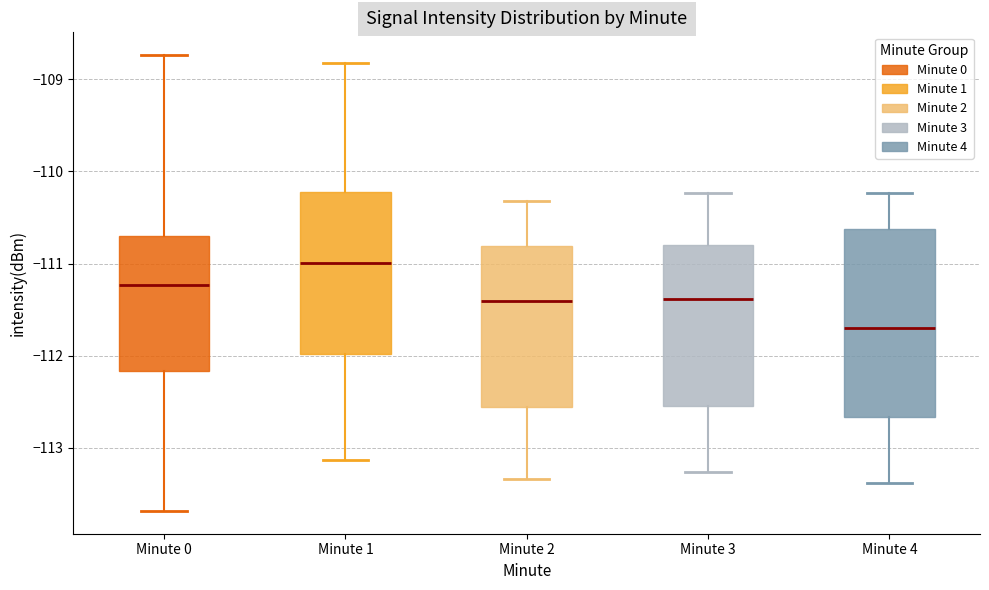

Which box's median line is the lowest?

Minute 4